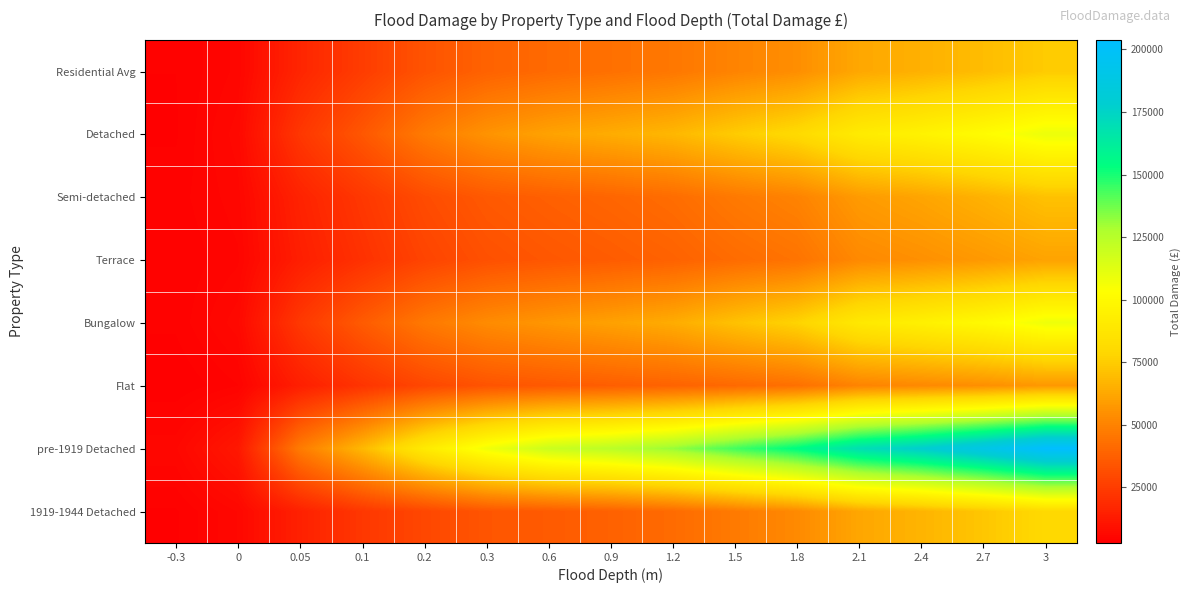

Rank the series by their maximum value, from lowest to highest.

Flat, Terrace, Semi-detached, Residential Avg, 1919-1944 Detached, Bungalow, Detached, pre-1919 Detached